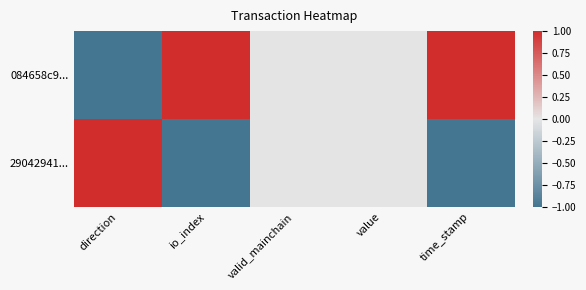

What is the greatest value displayed?

1